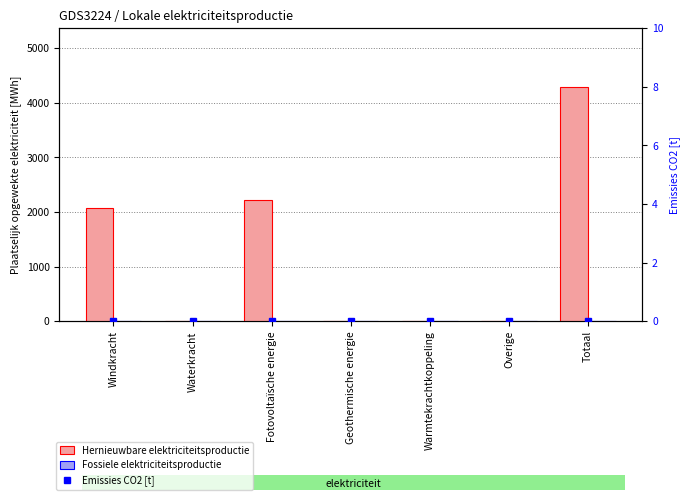

True or false: Fossiele elektriciteitsproductie has a value of 0.0 at Geothermische energie.

True